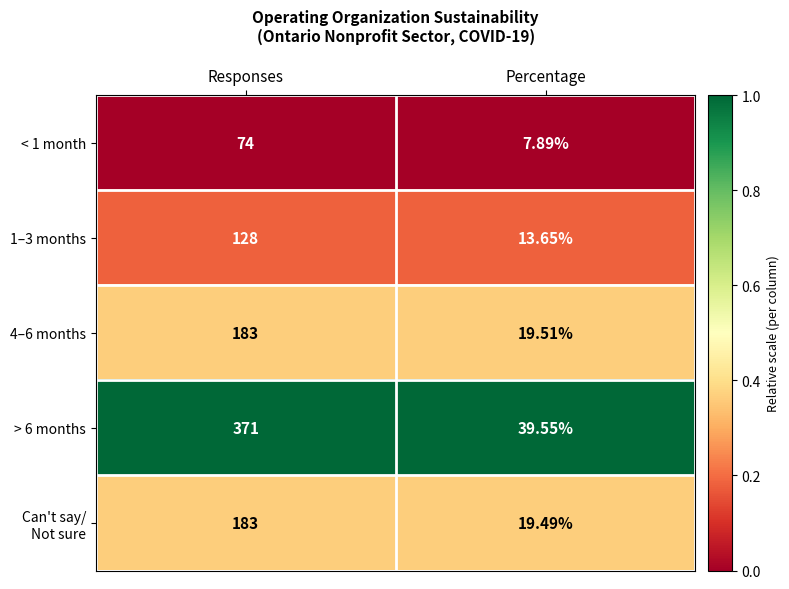

What is the spread (max minus min) of values at Percentage?

31.7